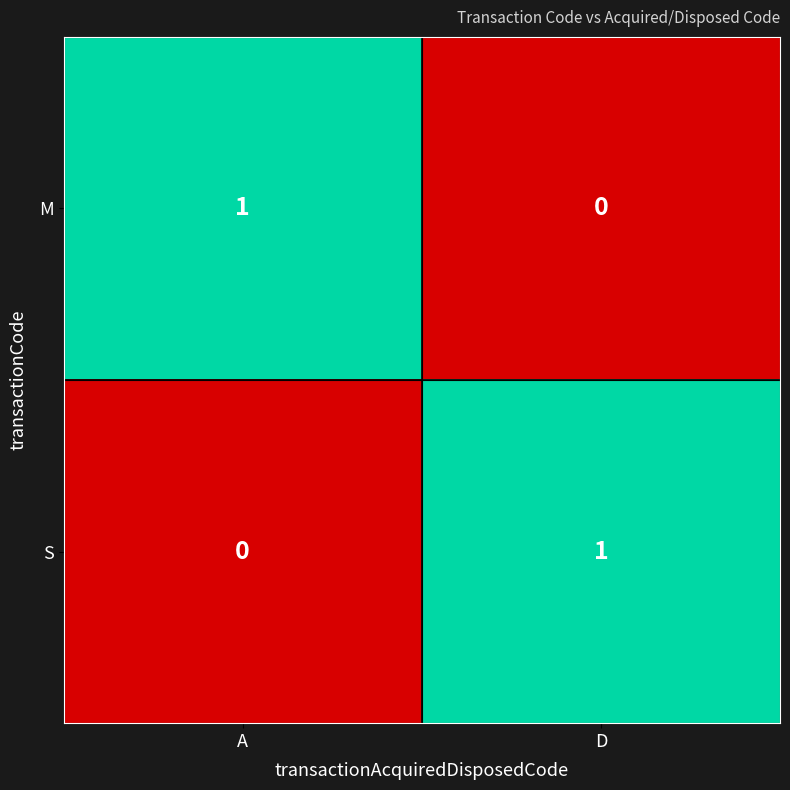

How many series are shown in this chart?

2